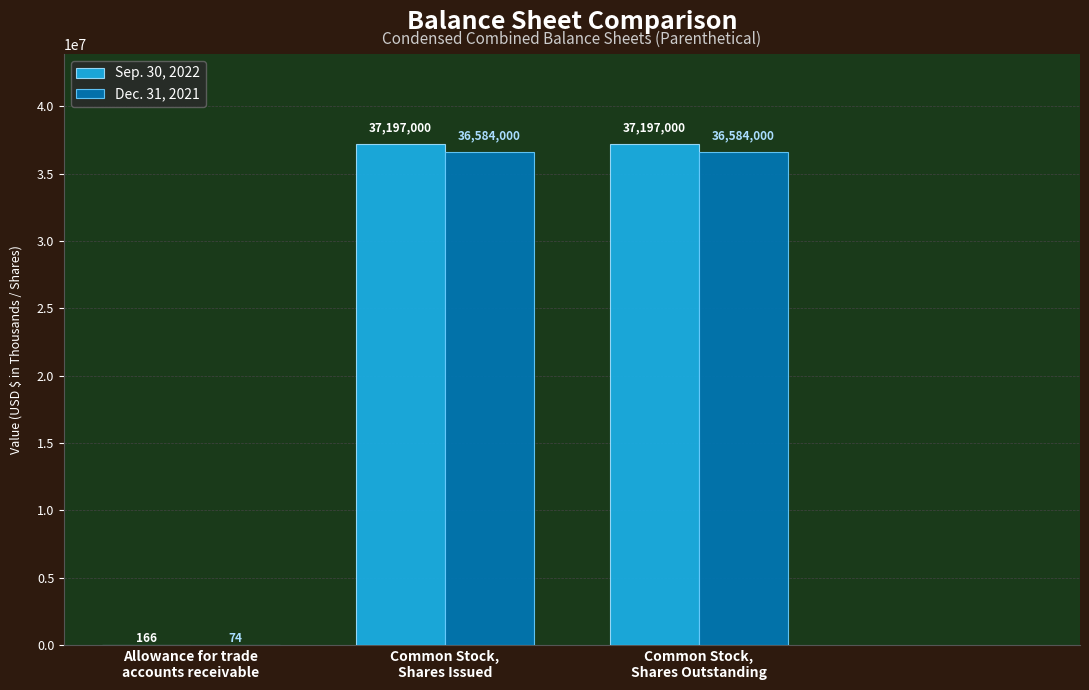

What is the difference between the Dec. 31, 2021 values at Allowance for trade
accounts receivable and Common Stock,
Shares Outstanding?

36583926